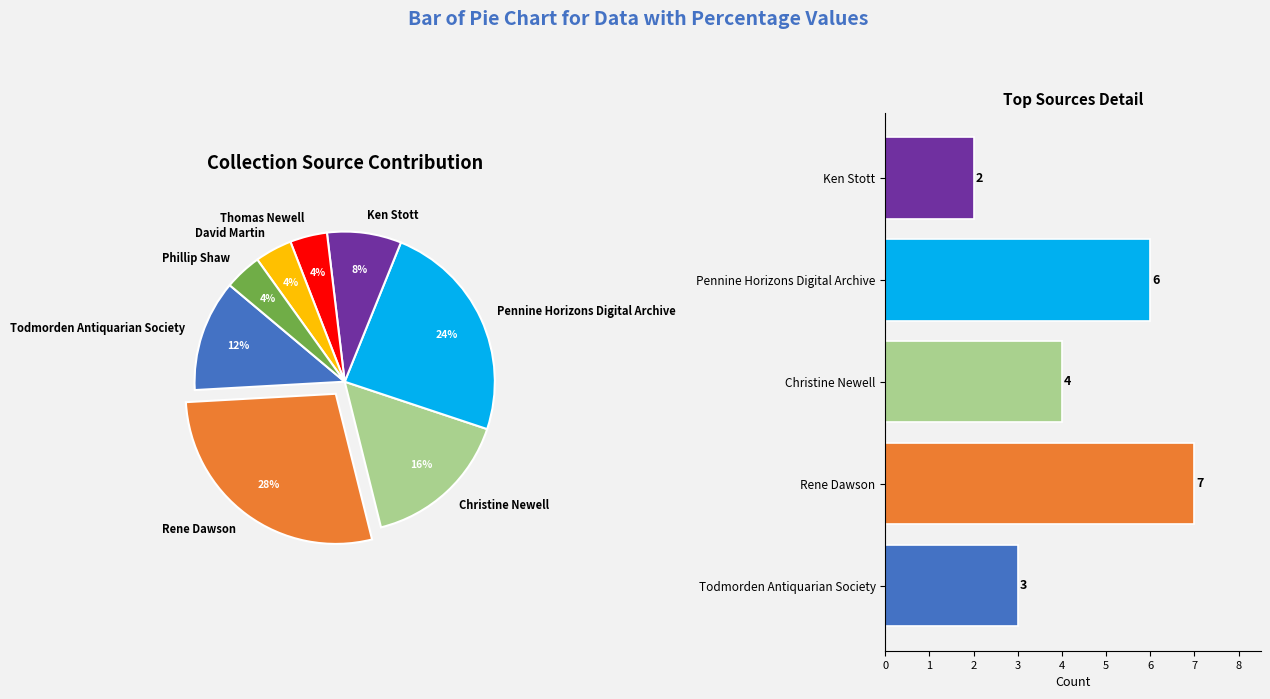

True or false: Pennine Horizons Digital Archive accounts for 24% of the total.

True